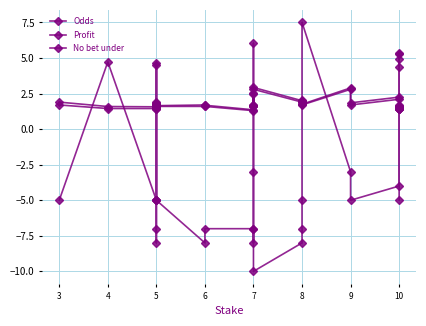

True or false: No bet under has more than 1 points higher than both neighbors.

True